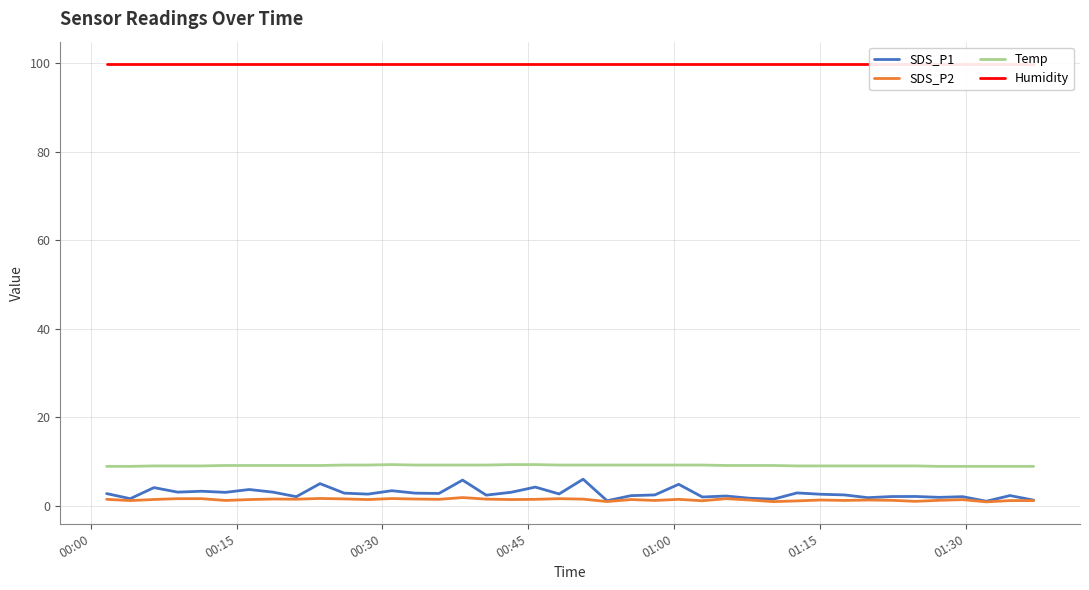

What is the difference between the second highest and minimum values in the SDS_P2 series?

0.8